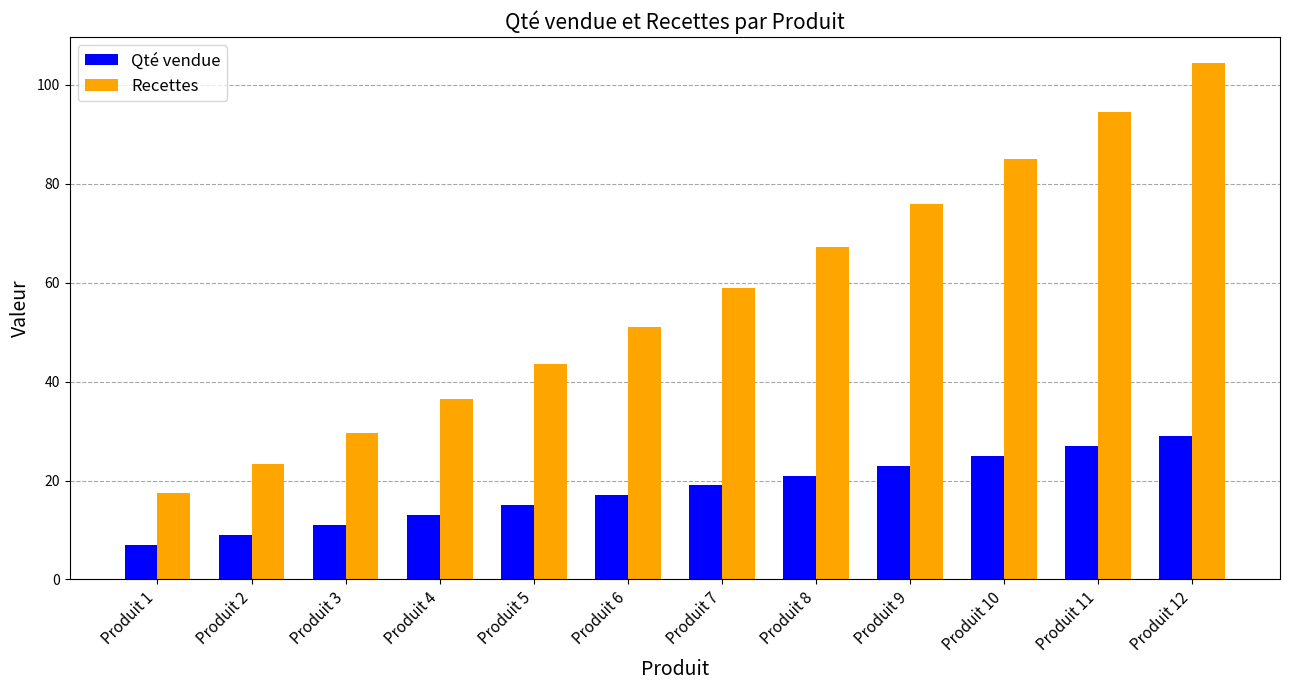

Which category has the lowest value in the Qté vendue series?

Produit 1